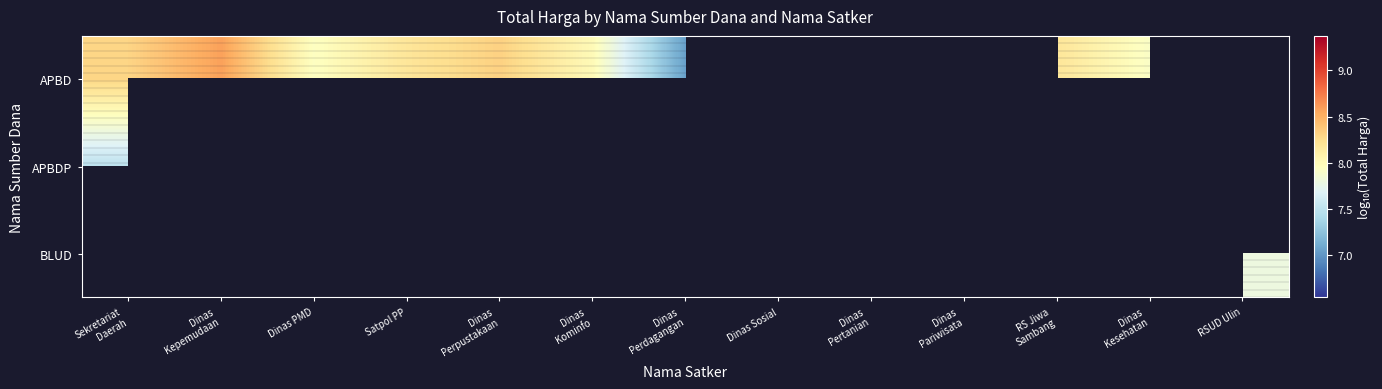

What is the difference between the maximum and minimum values in the APBDP series?

2.0